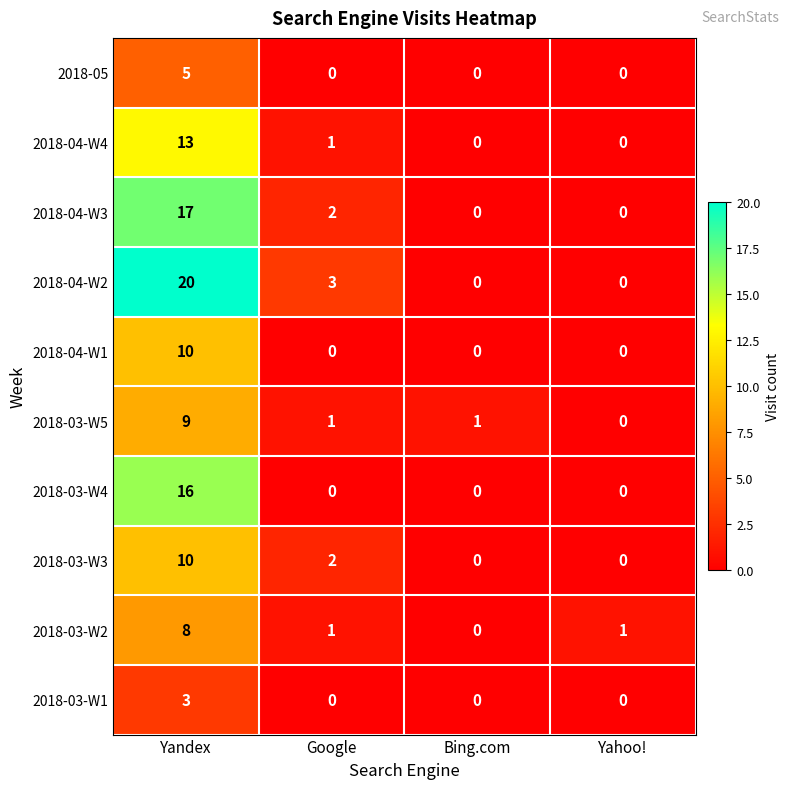

What is the highest value of the 2018-03-W1 series?

3